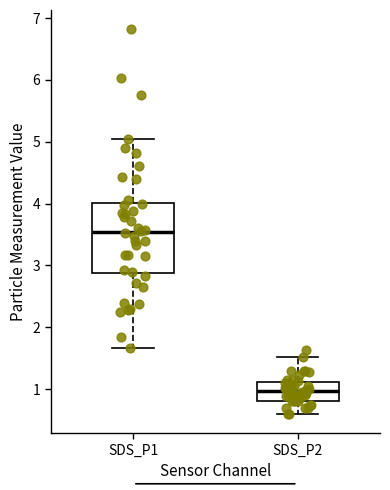

Comparing the boxes themselves (not the whiskers), which one is the tallest?

SDS_P1